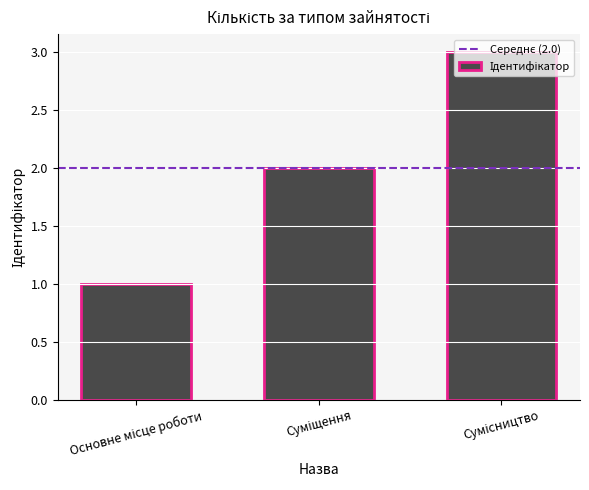

What is the greatest value displayed?

3